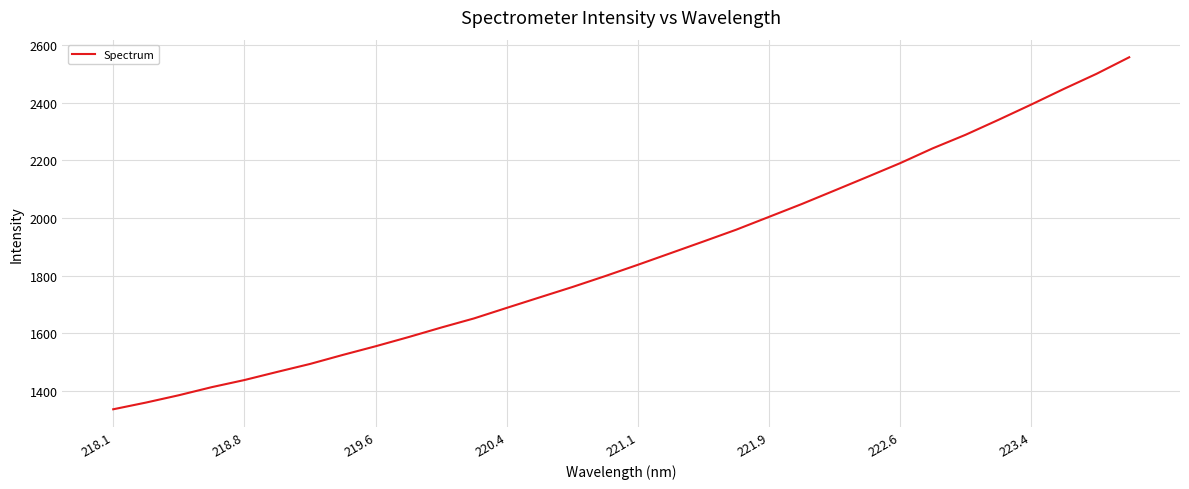

What is the difference between the maximum and minimum values?

1222.2